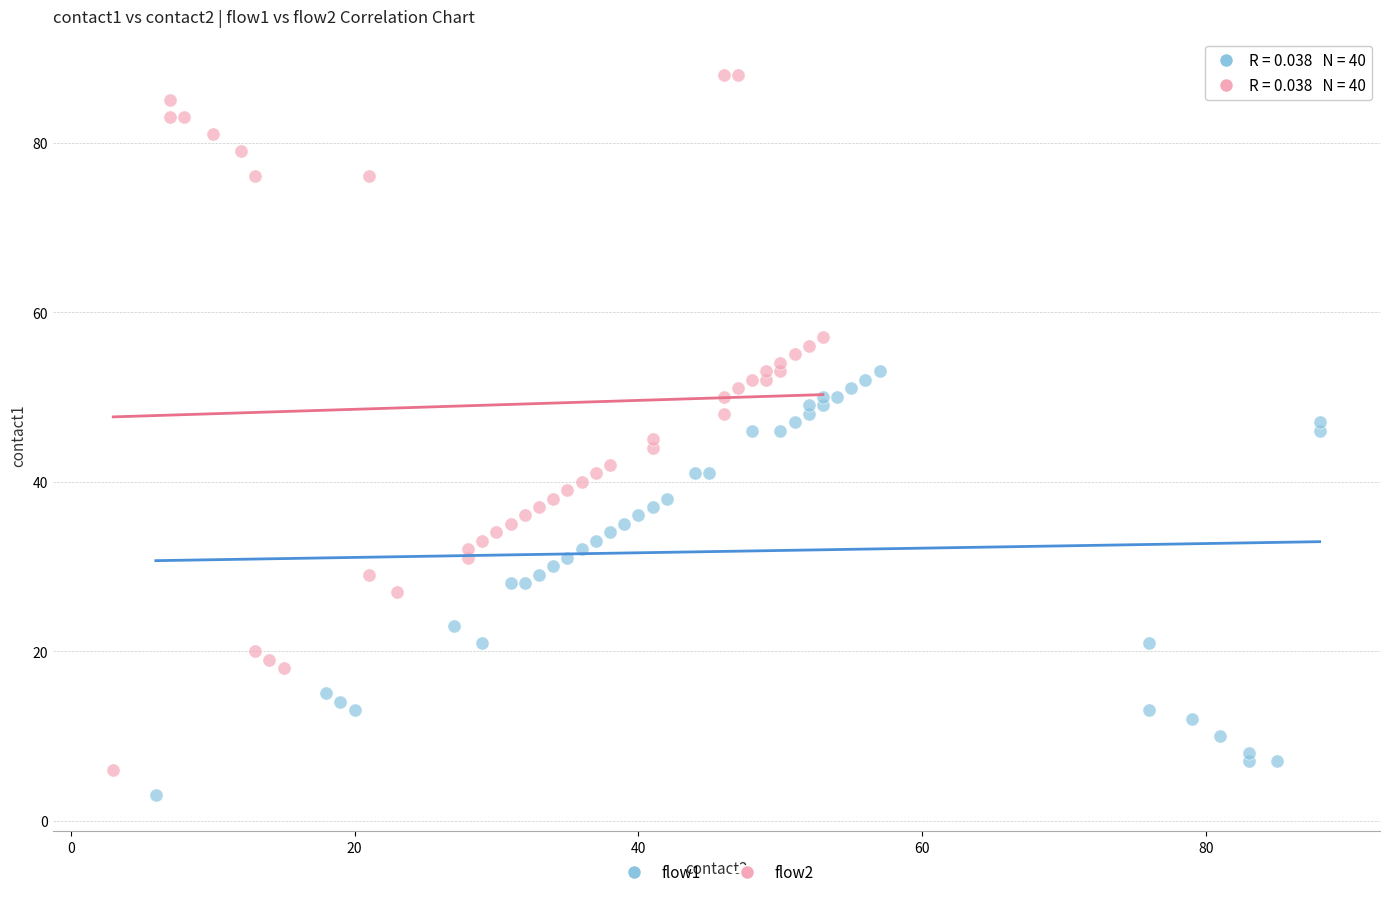

Which series has the largest Y range (max minus min)?

flow2